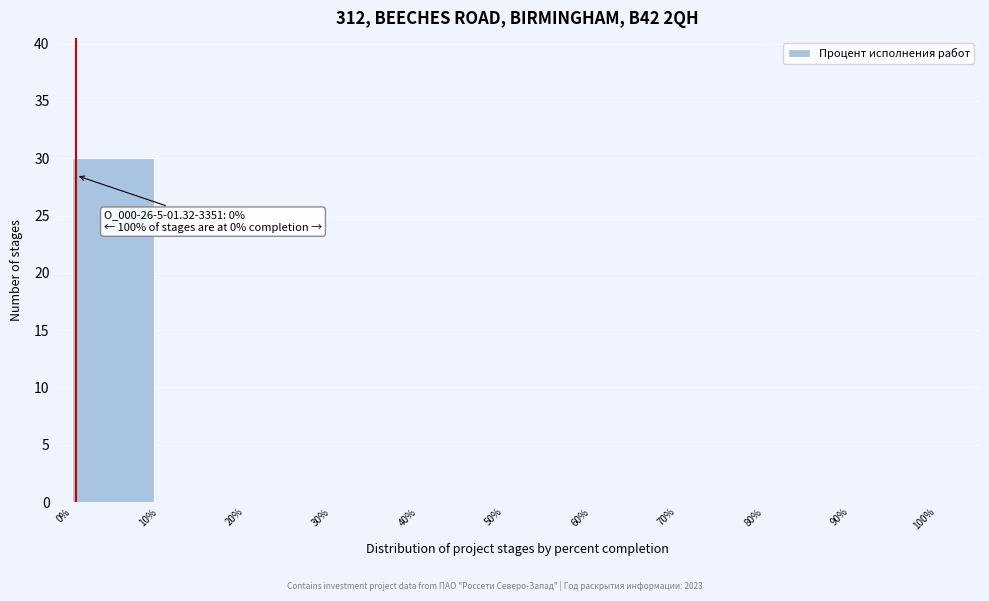

Which range on the x-axis has the tallest bar?

0% to 10%